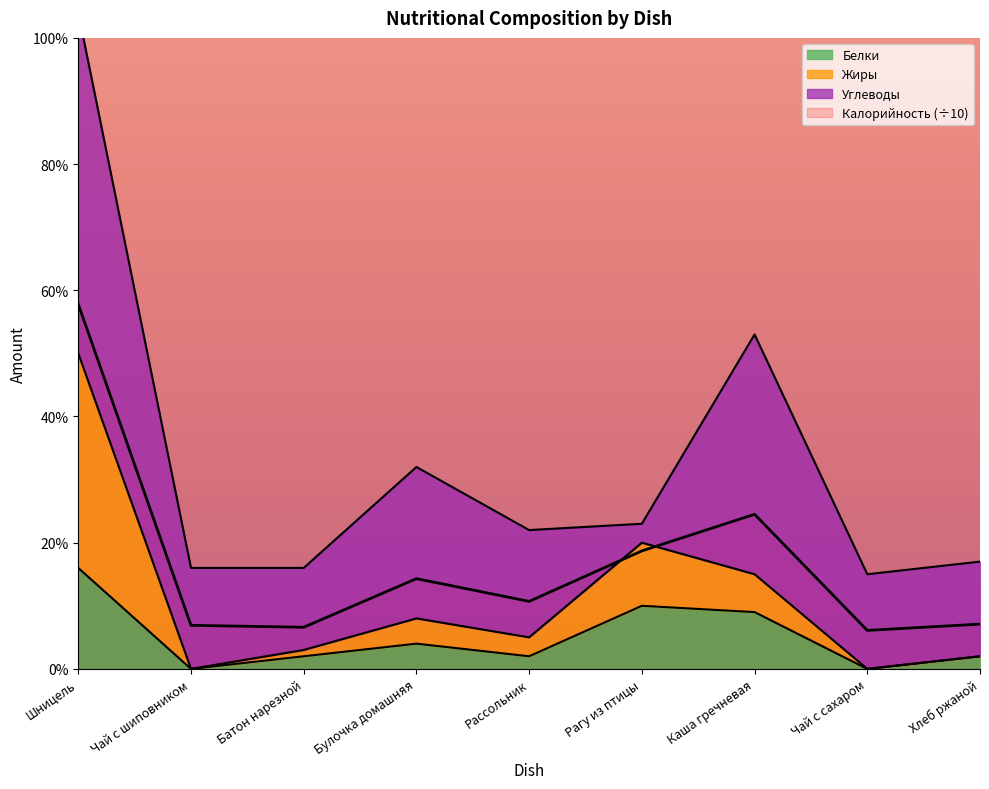

True or false: Жиры and Калорийность intersect in this chart.

True